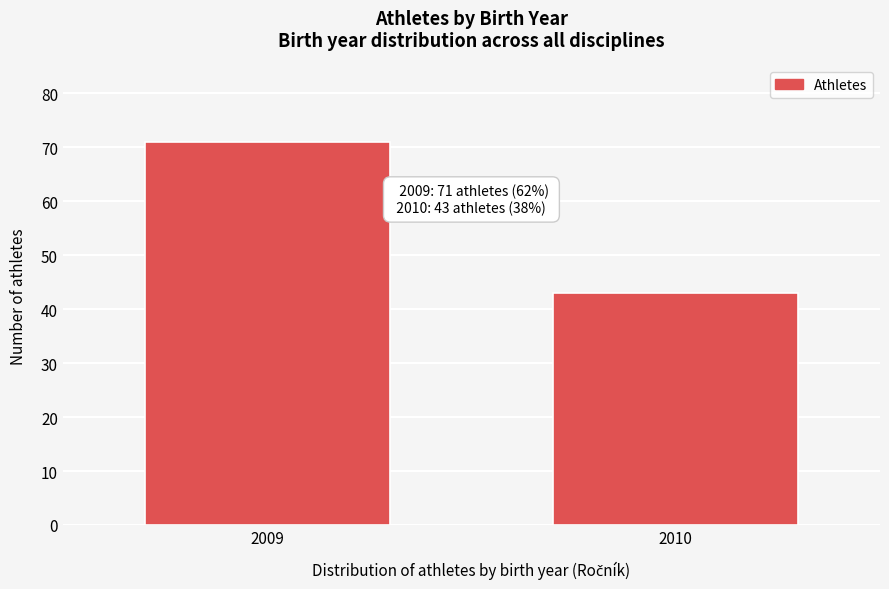

Reading right to left, list all the values displayed in this chart.

43	71